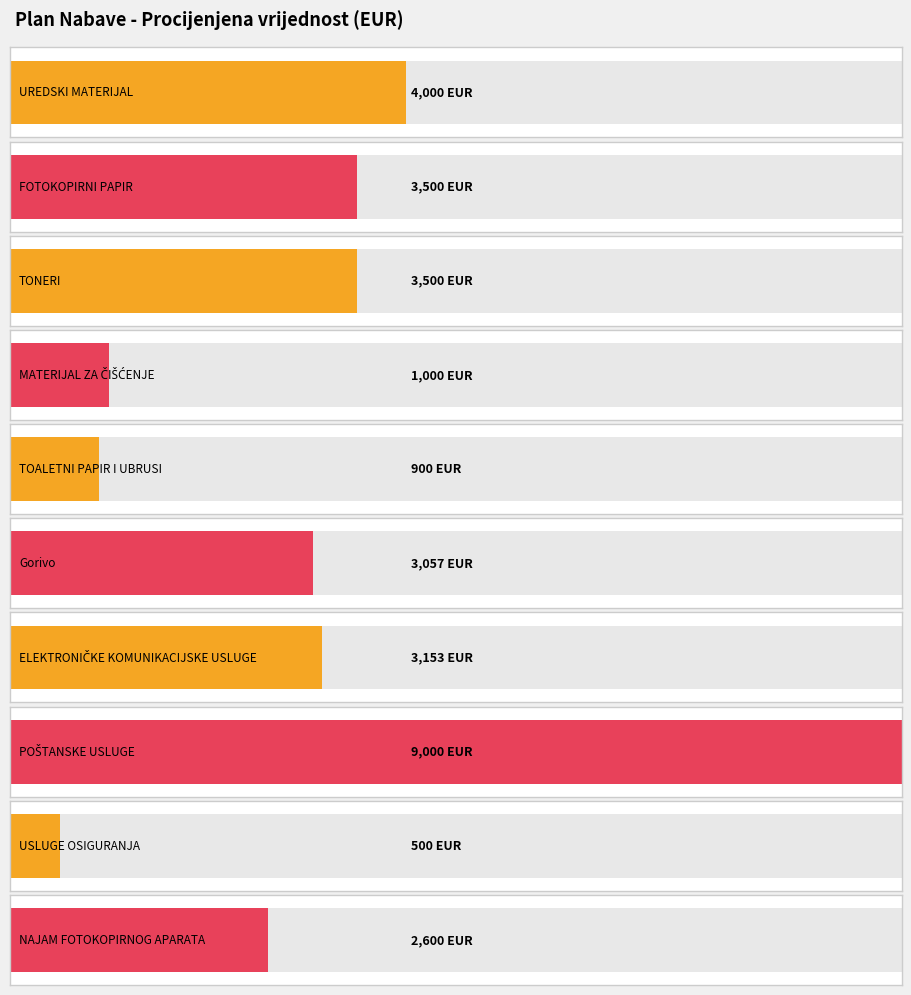

What is the sum of the values at UREDSKI MATERIJAL and MATERIJAL ZA ČIŠĆENJE?

5000